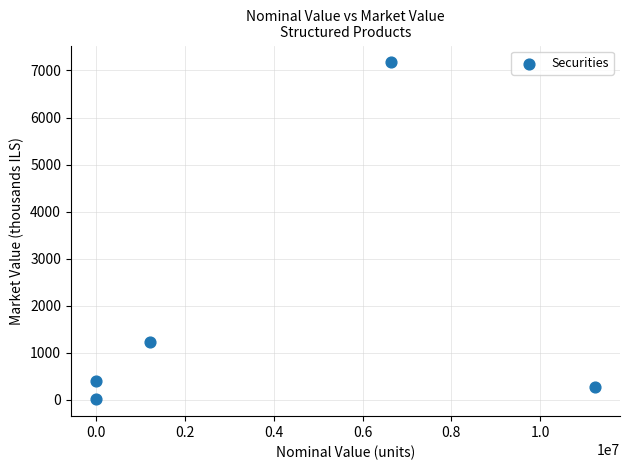

What is the average X value?

3819814.3